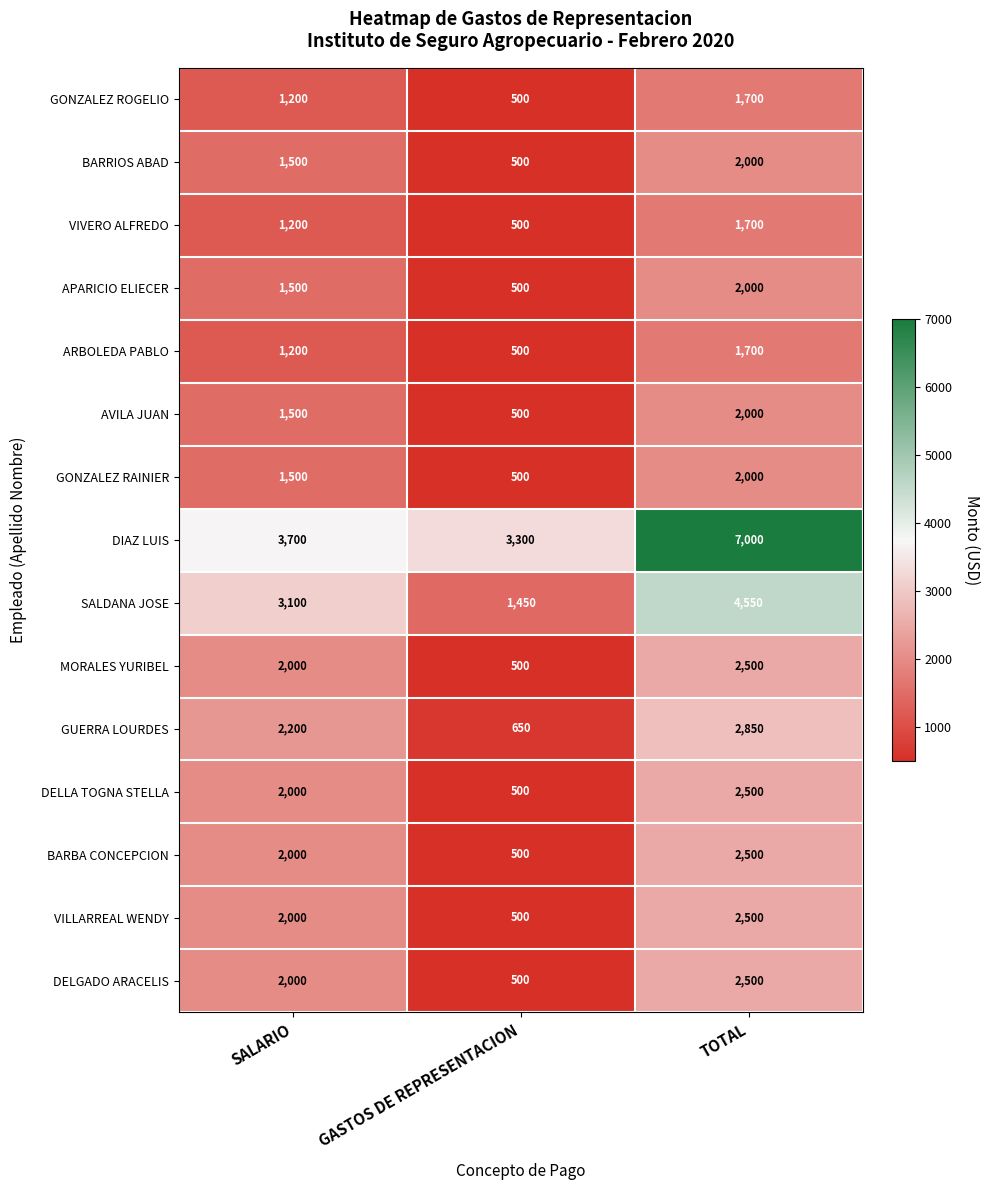

Count the number of data series in this chart.

15